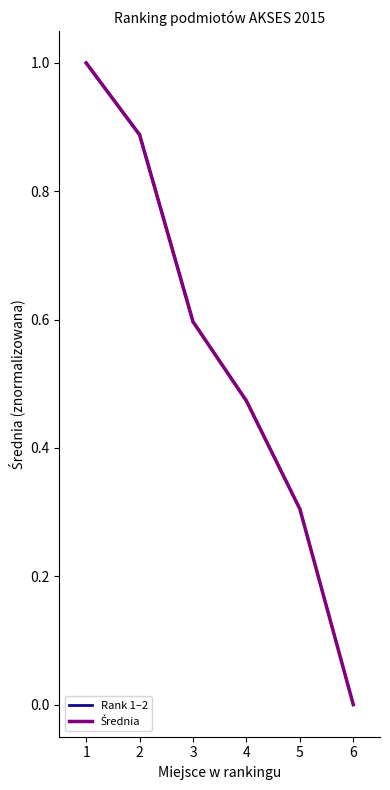

What is the greatest value displayed?

1.0